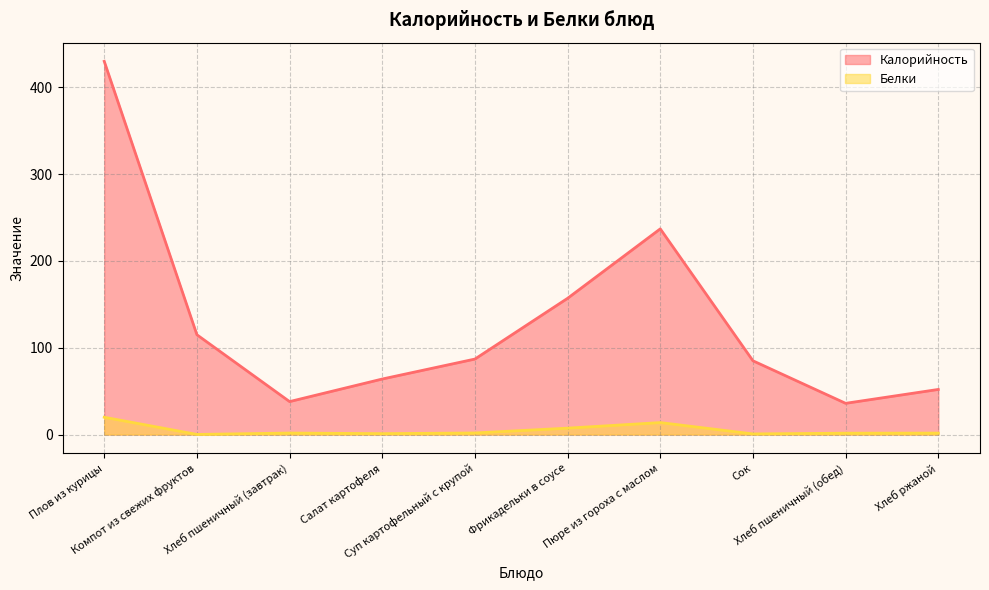

What is the label of the 9th point from the left?

Хлеб пшеничный (обед)